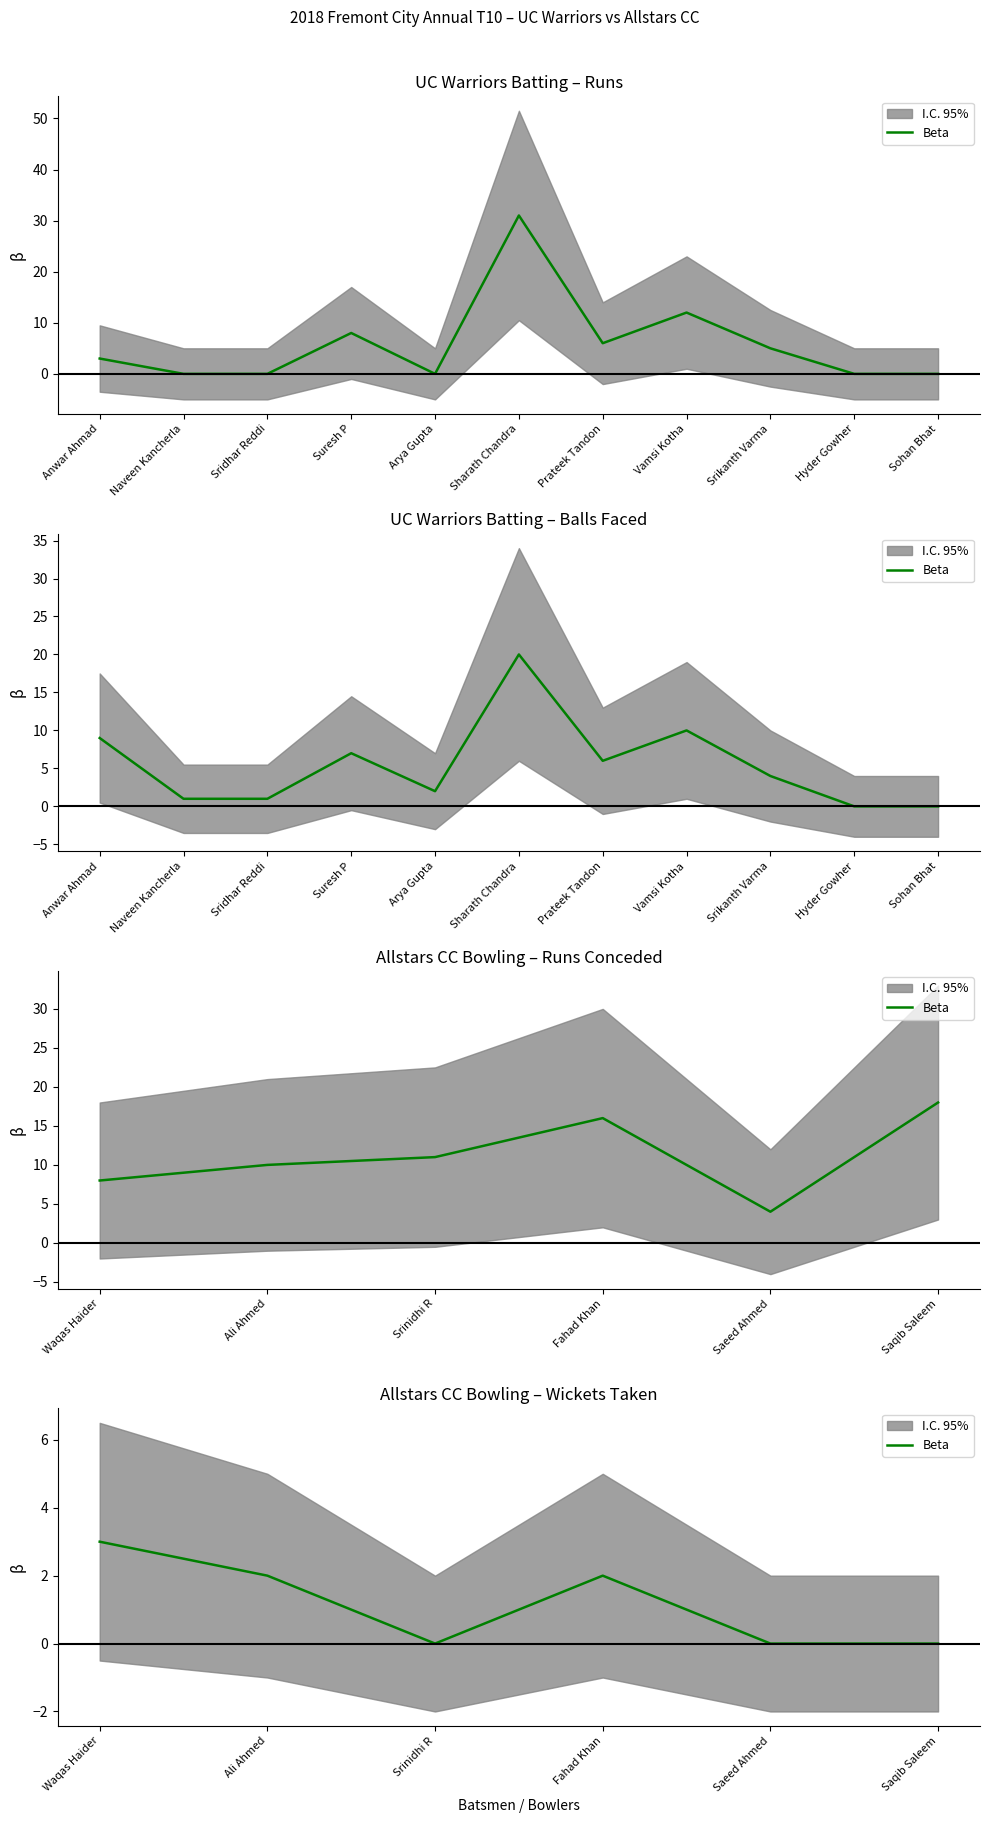

Which label corresponds to the smallest value in the chart?

Srinidhi R